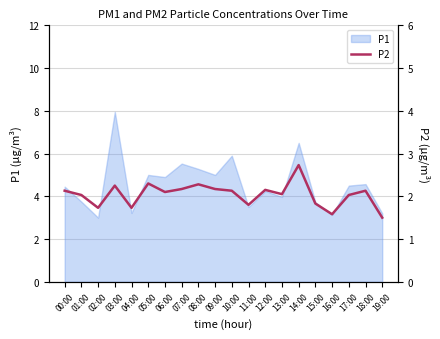

The P1 series shows 5.2 at 16:00. True or false?

False